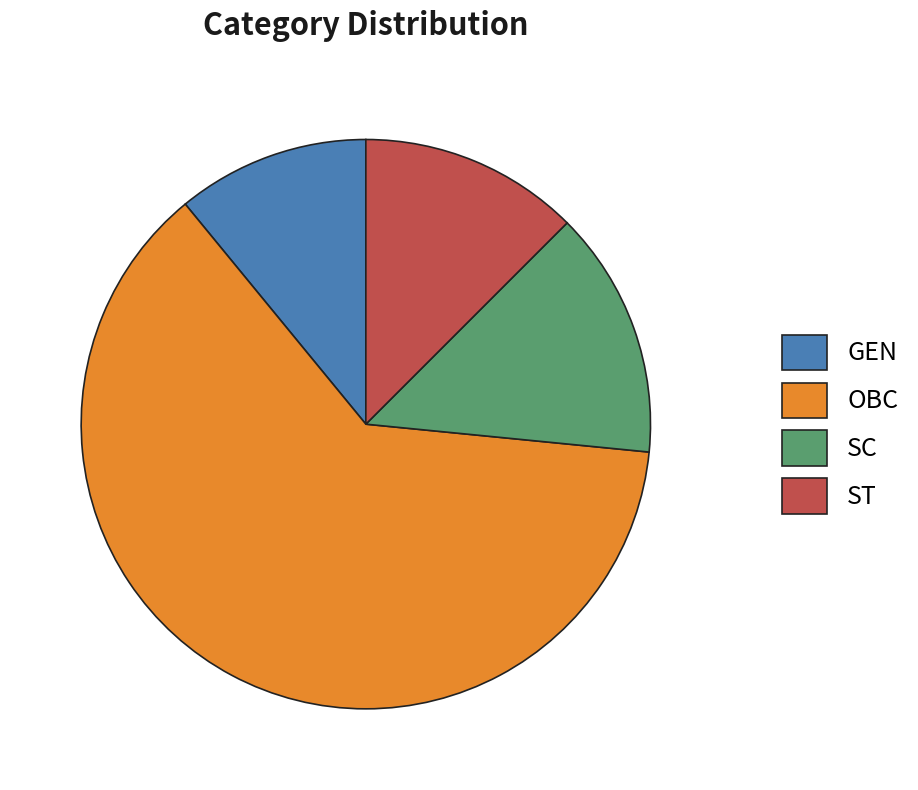

Approximately how many times larger is the value at GEN compared to OBC?

0.2